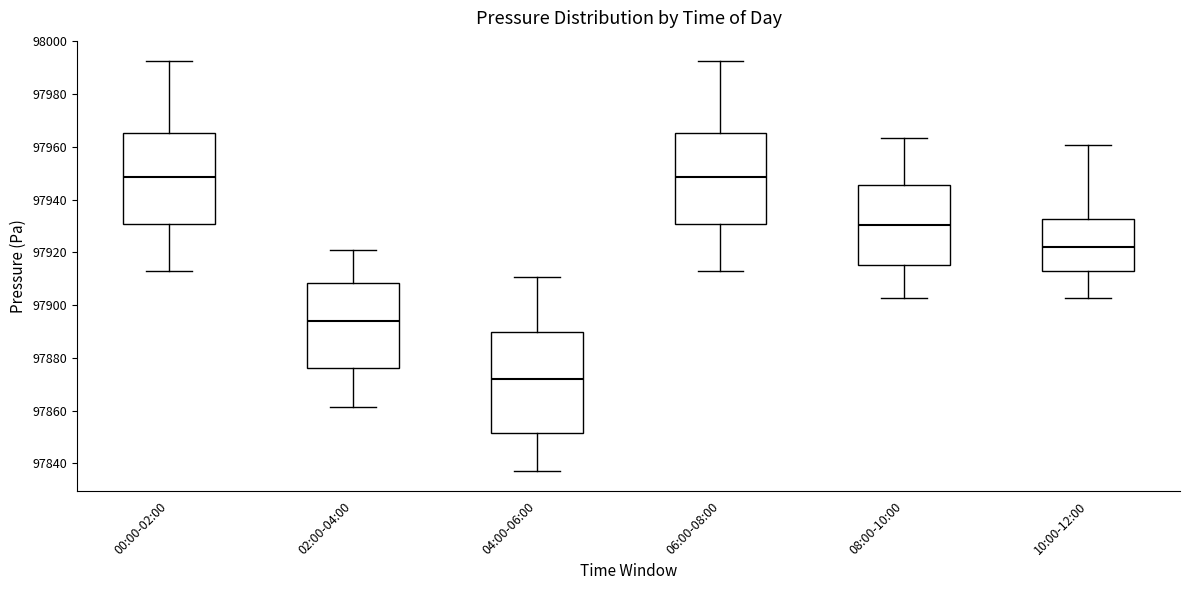

Reading left to right, read every box against the y-axis: the position of its median line, the range the box covers, and the ends of its whiskers. The values are not printed on the chart, so give them approximately, as read against the axis.

00:00-02:00: median 97948, box 97930 to 97966, whiskers 97912 to 97992
02:00-04:00: median 97894, box 97876 to 97908, whiskers 97862 to 97920
04:00-06:00: median 97872, box 97852 to 97890, whiskers 97838 to 97910
06:00-08:00: median 97948, box 97930 to 97966, whiskers 97912 to 97992
08:00-10:00: median 97930, box 97916 to 97946, whiskers 97902 to 97964
10:00-12:00: median 97922, box 97912 to 97932, whiskers 97902 to 97960